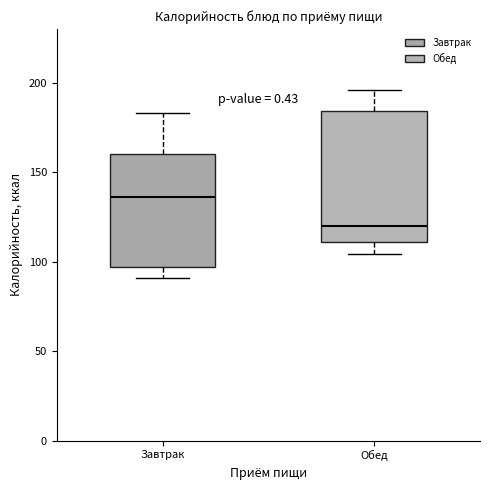

Comparing the boxes themselves (not the whiskers), which one is the tallest?

Обед